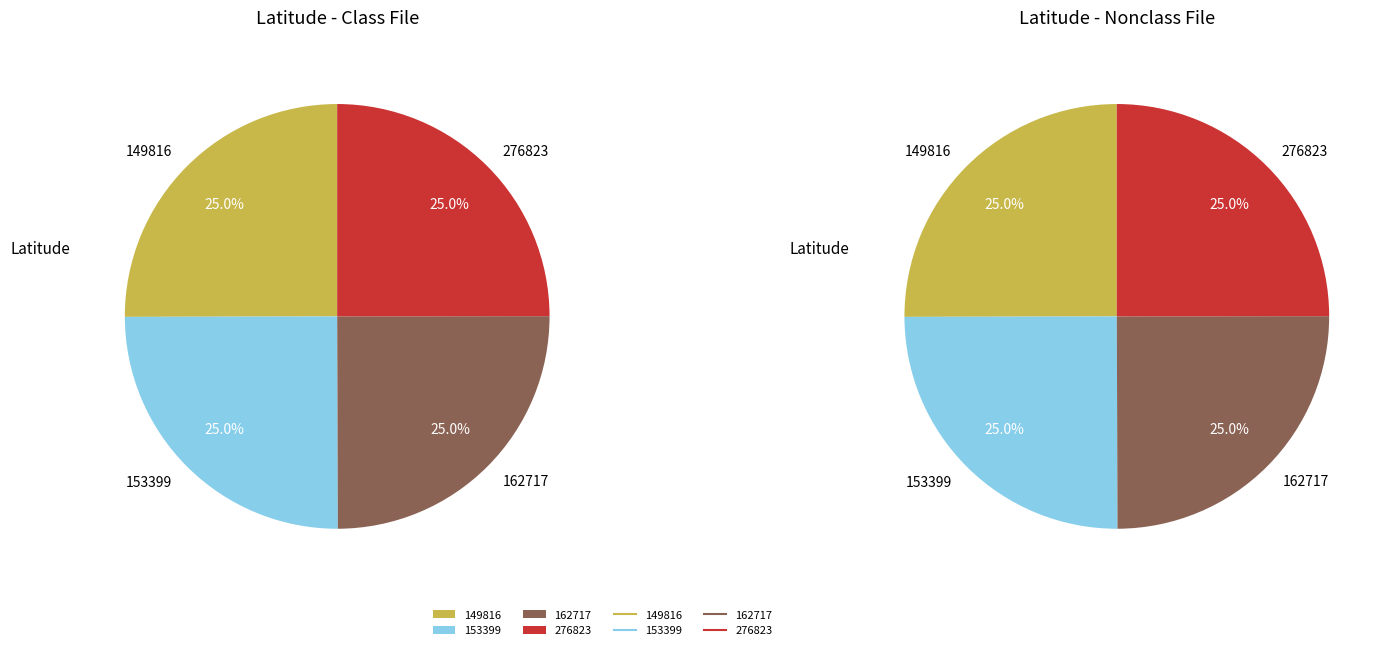

Is it true that 162717 is 10% of the pie?

False